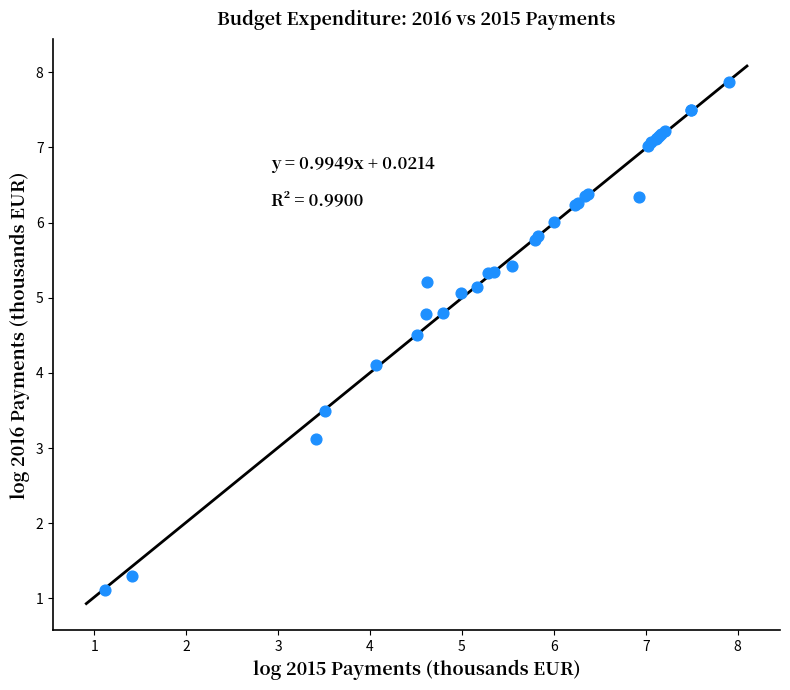

What Y value in the scatter plot is closest to 4?

4.1